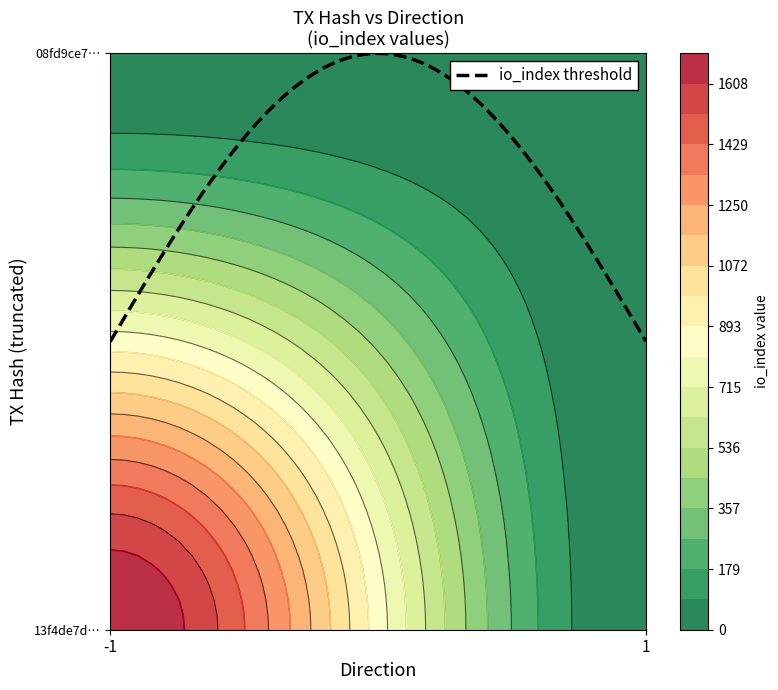

What is the difference between the maximum and minimum values in the 13f4de7dc633f39c94adea891aa4935514deef9 series?

1698